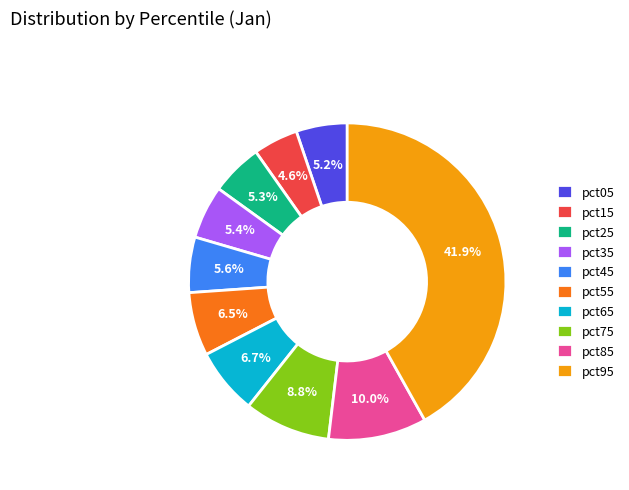

What percentage is the pct85 slice, to the nearest percent?

10%